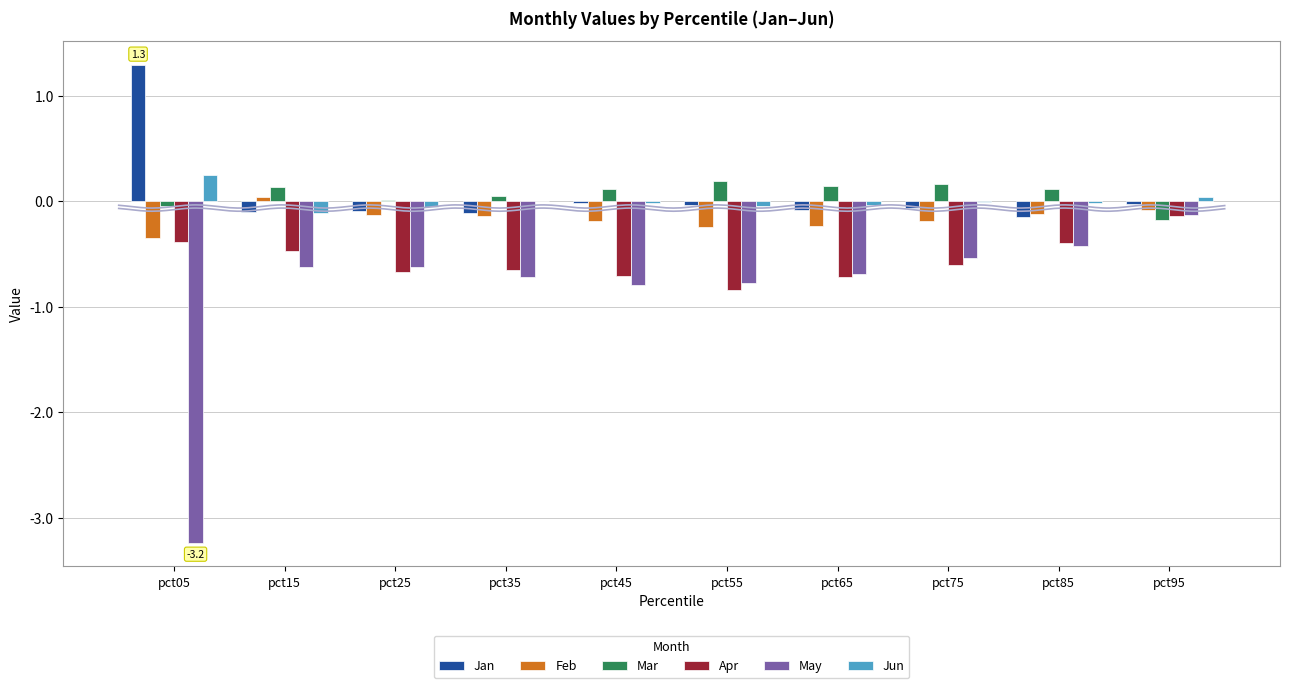

What is the difference between the highest and lowest values at pct55?

1.0